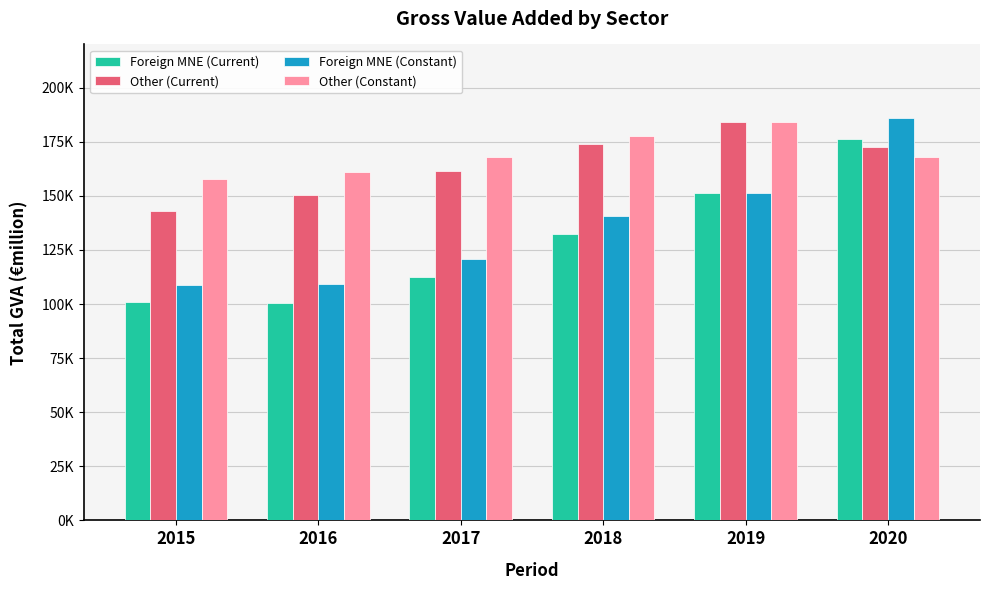

What are all the series names shown in the legend?

Foreign MNE (Current), Other (Current), Foreign MNE (Constant), Other (Constant)